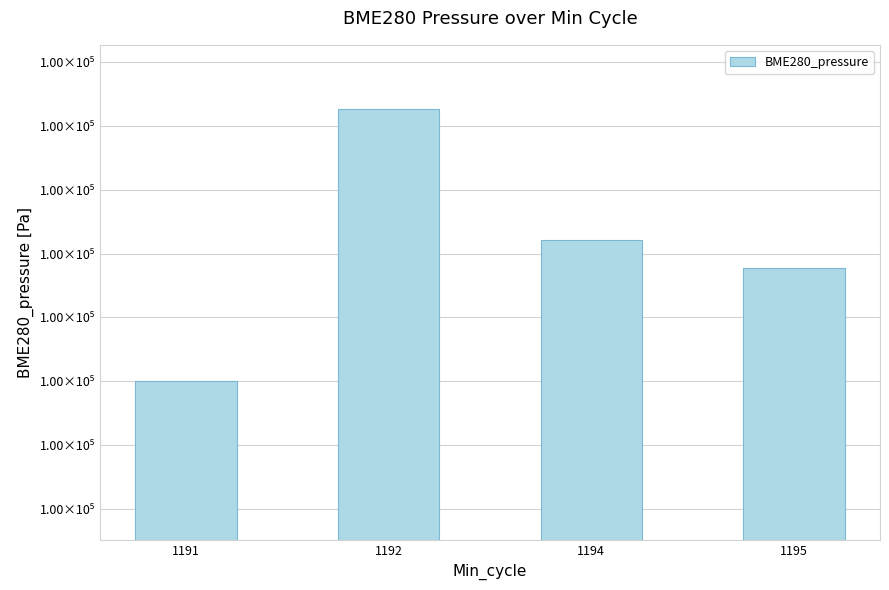

Rank the categories by value from lowest to highest.

1191, 1195, 1194, 1192